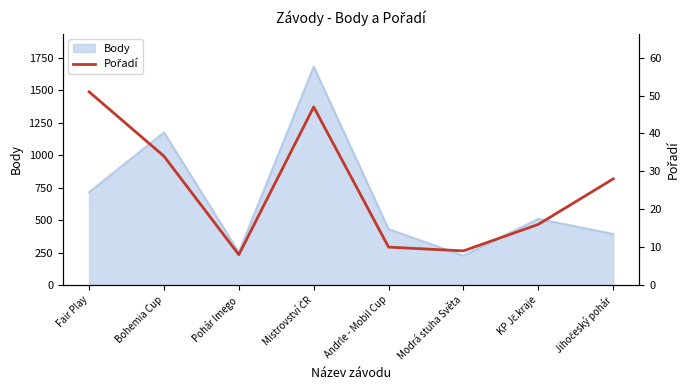

What is the minimum value for Body?

226